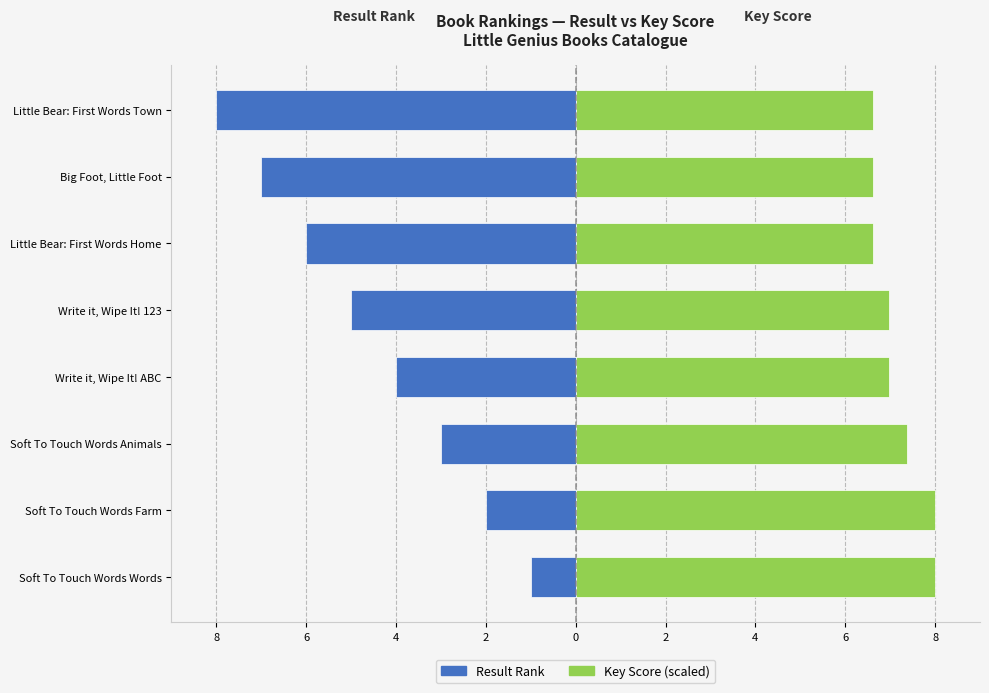

Between Soft To Touch Words Animals and Little Bear: First Words Home, which is larger?

Soft To Touch Words Animals